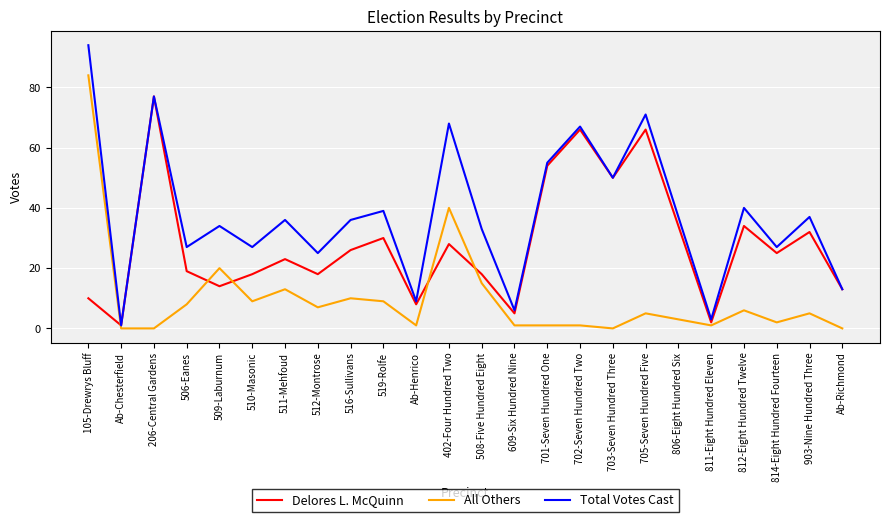

What is the difference between the maximum and second lowest values in the Total Votes Cast series?

91